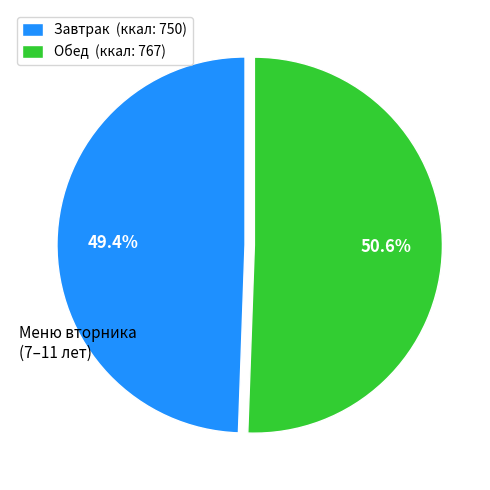

Rank the categories by value from lowest to highest.

Завтрак (ккал: 750), Обед (ккал: 767)